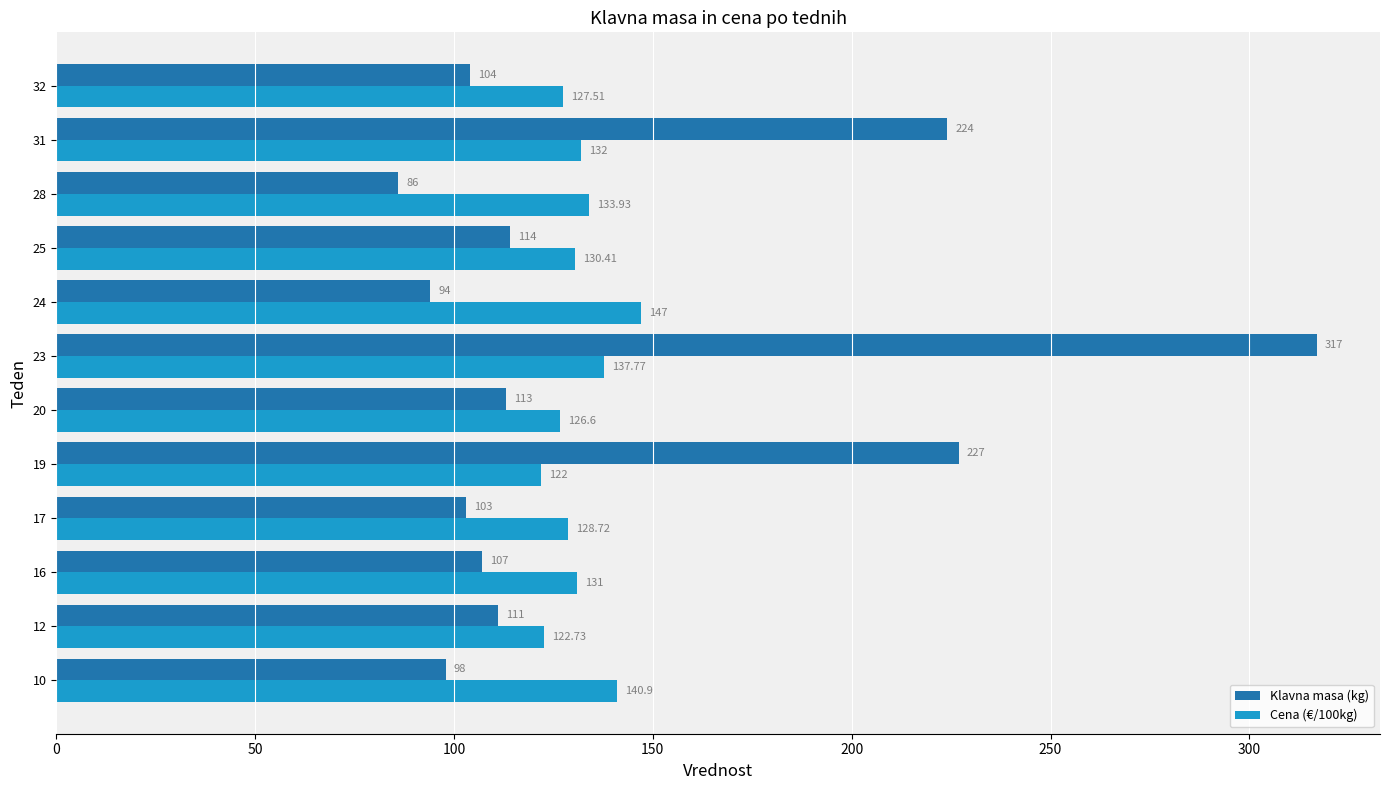

At how many categories does at least one series exceed 276?

1